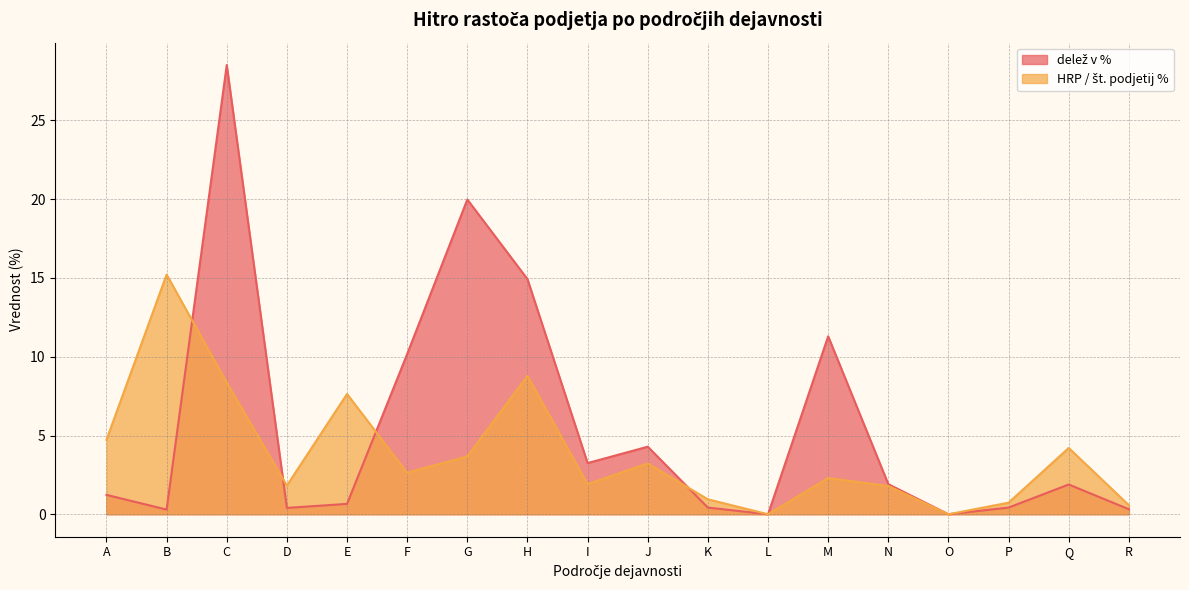

The value of delež v % at G is 20.0. True or false?

True